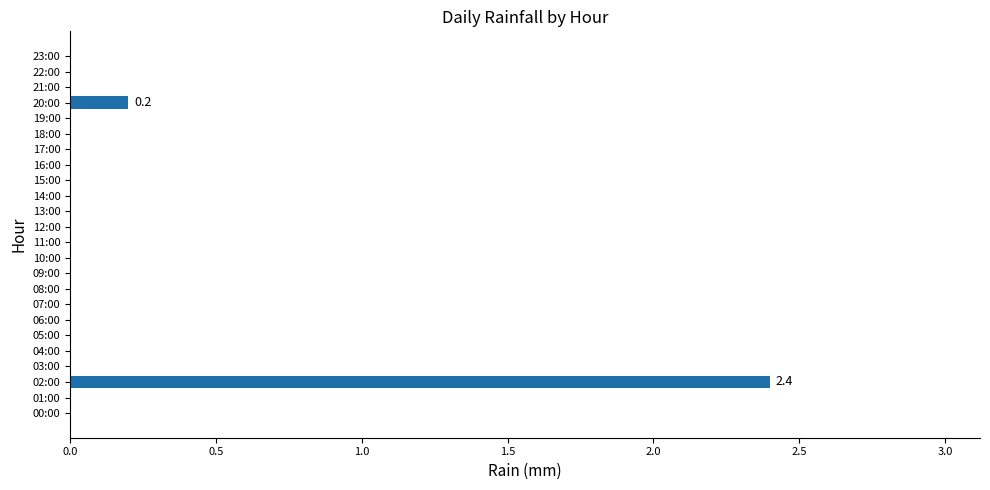

How many distinct data groups are displayed?

1